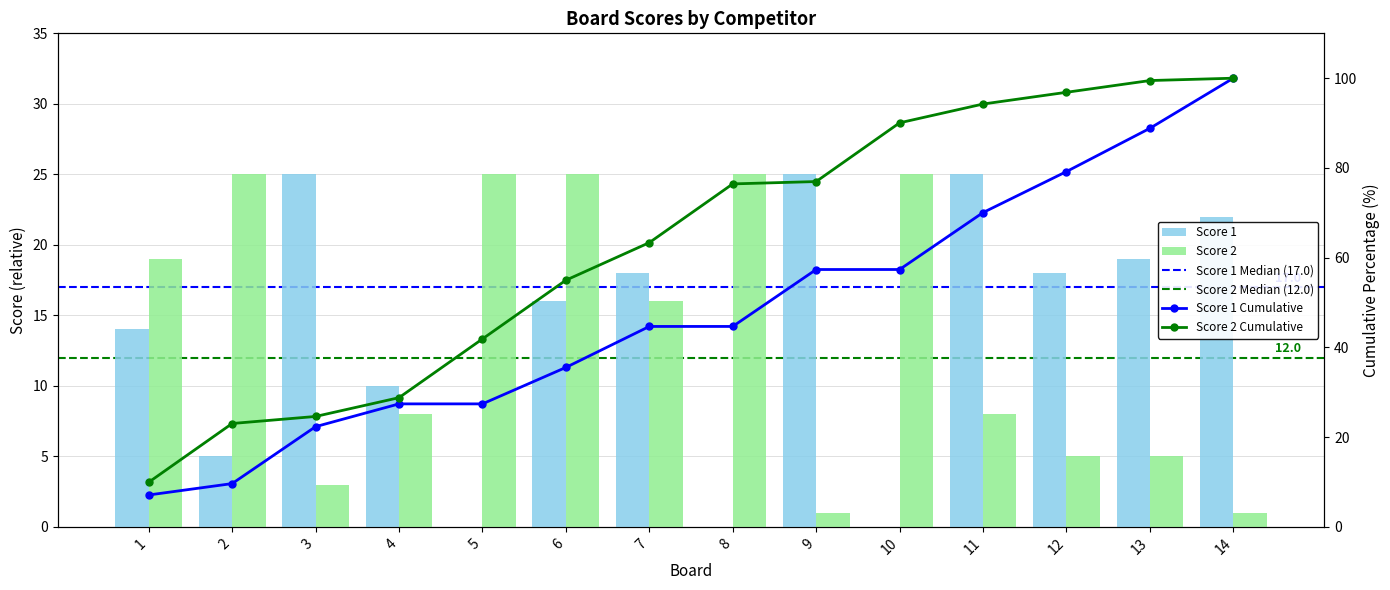

What is the average value of the Score 1 series?

14